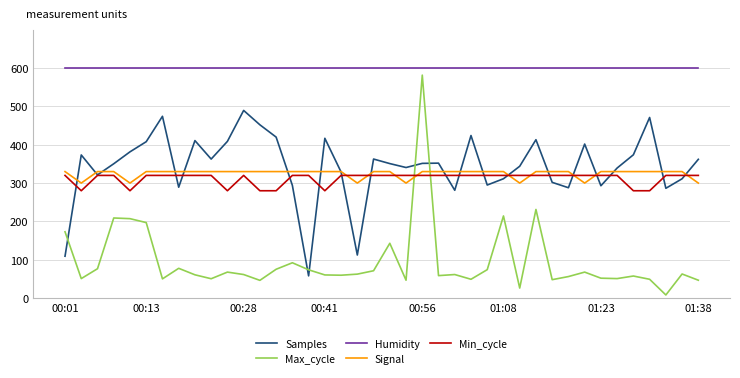

What is the minimum value for Samples?

57.9